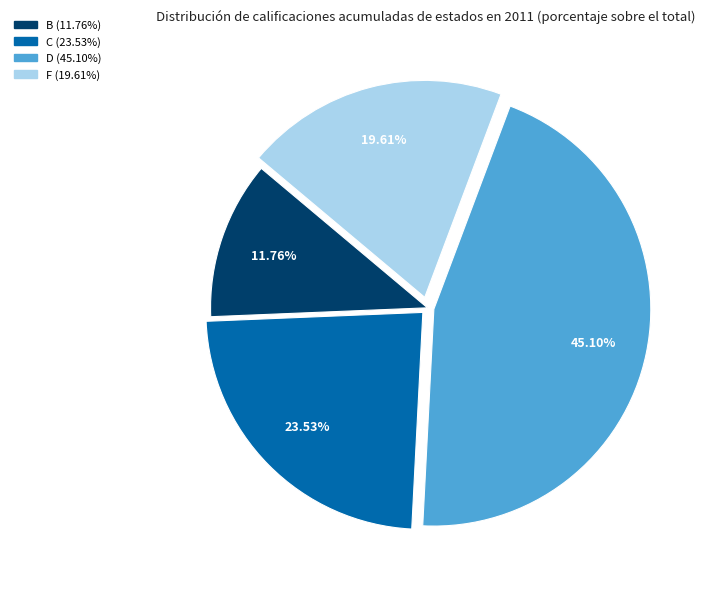

Count the number of slices in the pie.

4